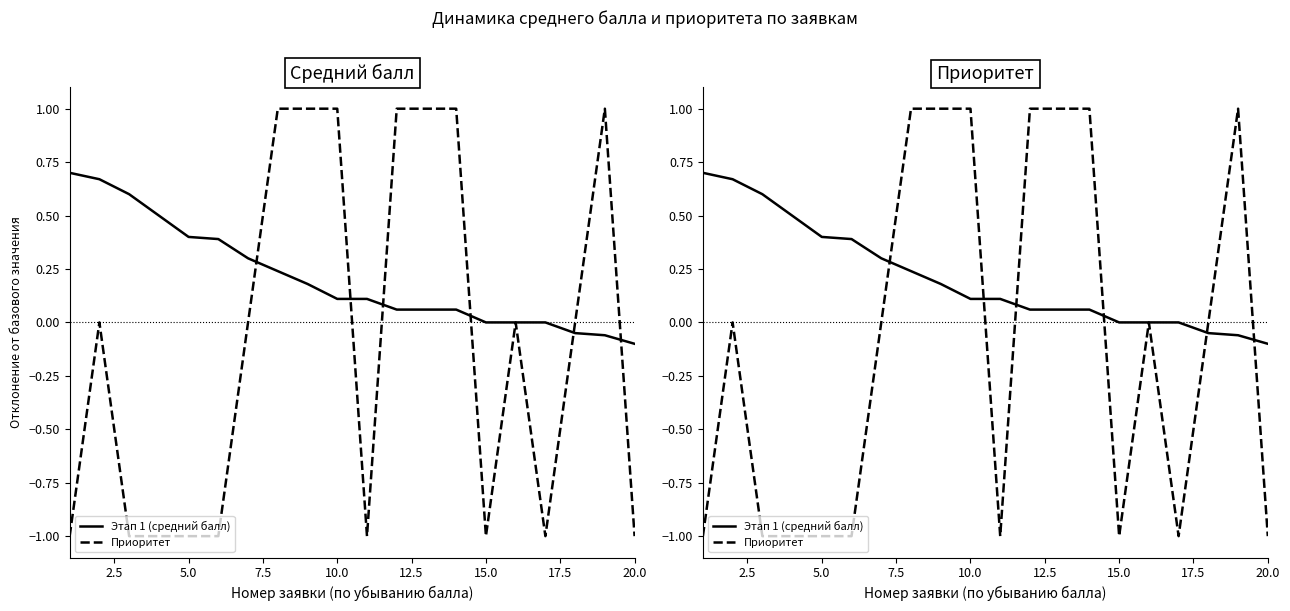

After their last crossing, which series has the higher values: Приоритет or Этап 1 (средний балл)?

Этап 1 (средний балл)